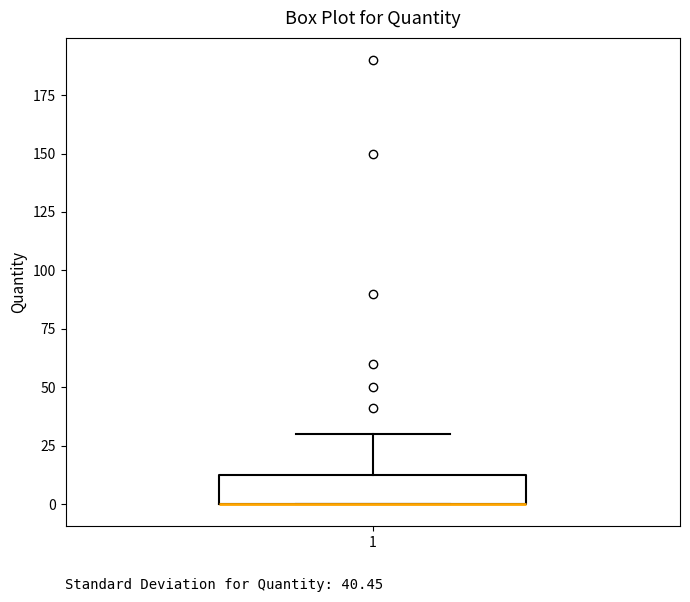

Read this box plot against the y-axis: the position of the median line, the range covered by the box, and the ends of both whiskers. The values are not printed on the chart, so give them approximately, as read against the axis.

median 0 (drawn on the box's lower edge), box 0 to 15, whiskers 0 to 30